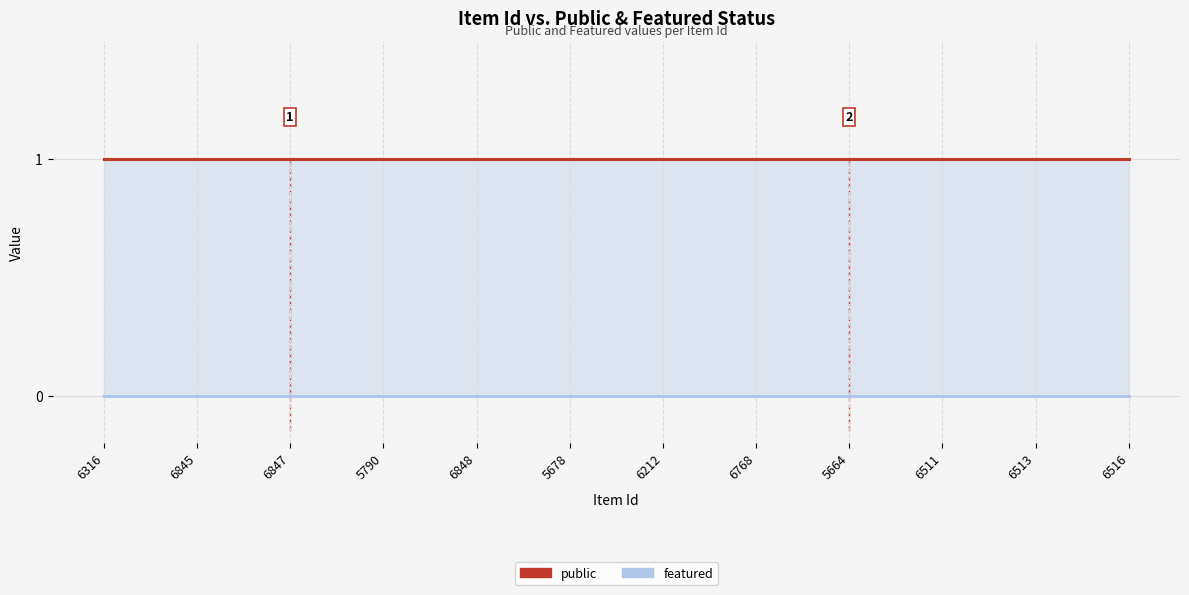

What is the sum of all public values?

12